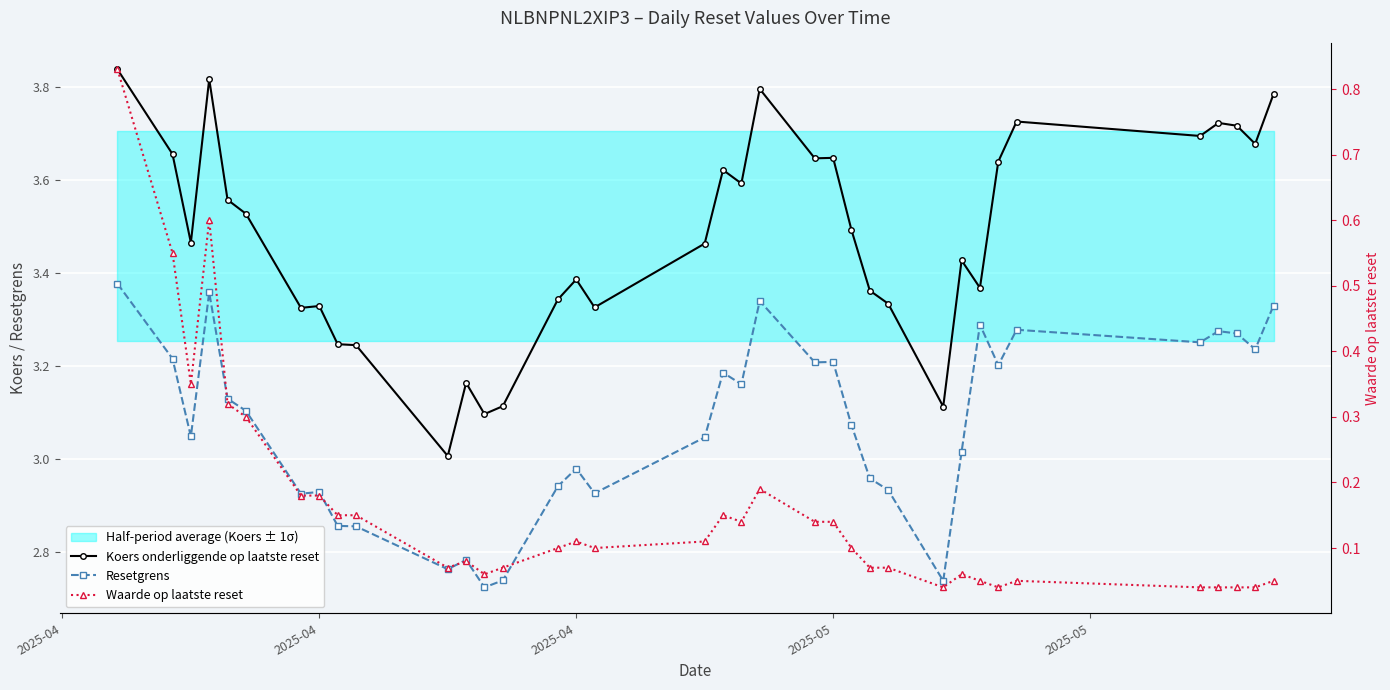

Is it true that Koers onderliggende op laatste reset equals 5.8 at 9?

False